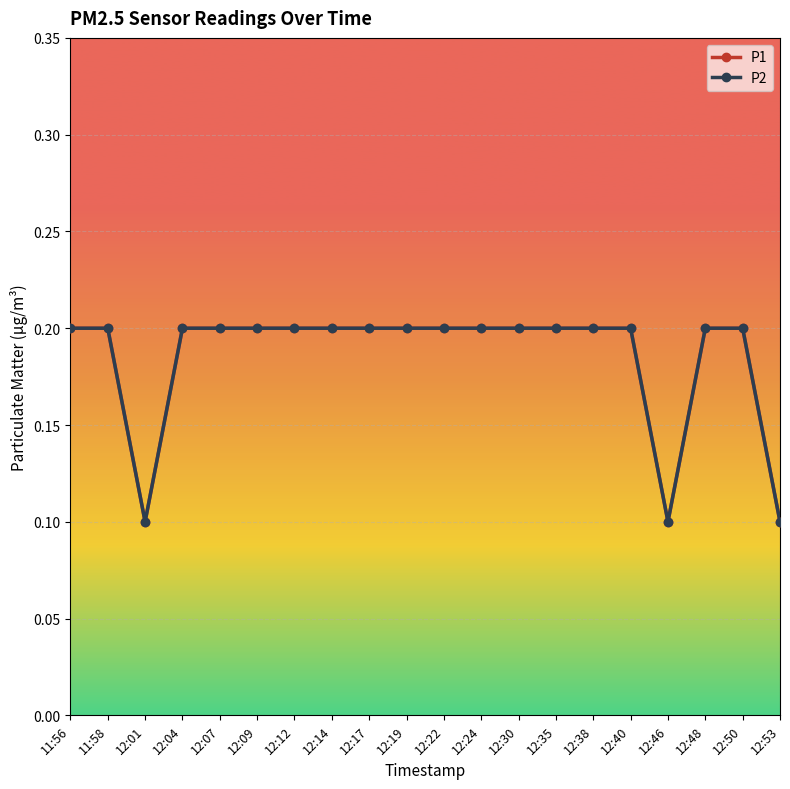

Count the number of data series in this chart.

2